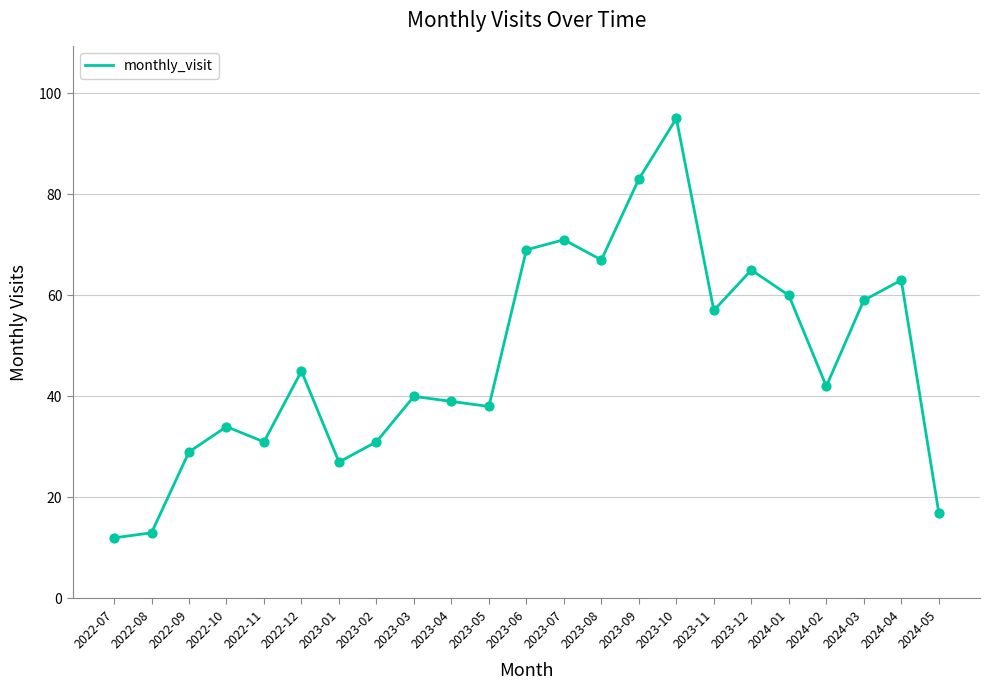

What is the ratio of the value at 2024-01 to the value at 2023-03?

1.5